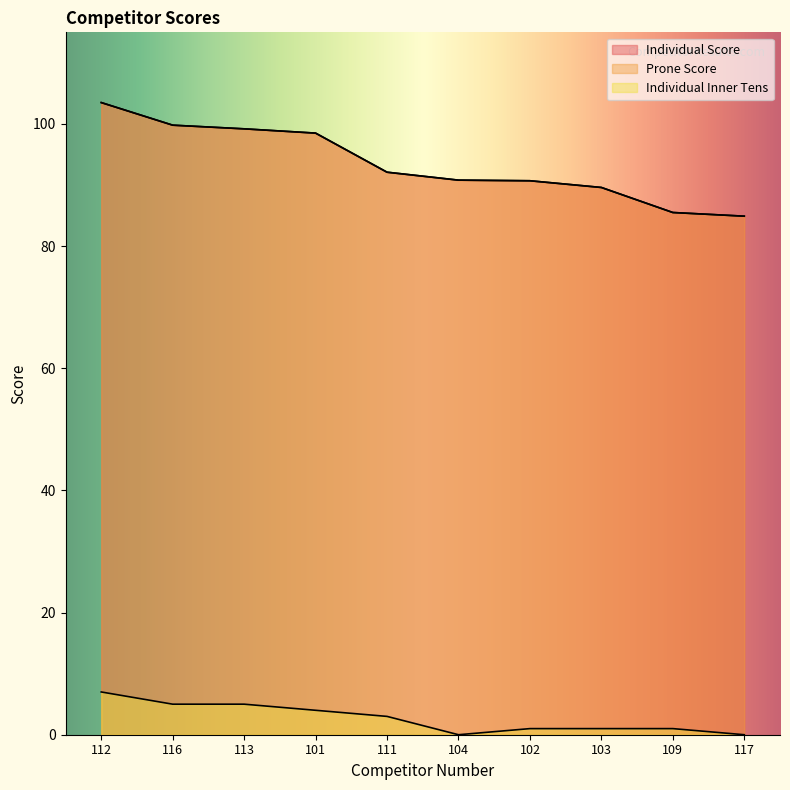

Which category has the lowest value in the Individual Inner Tens series?

104